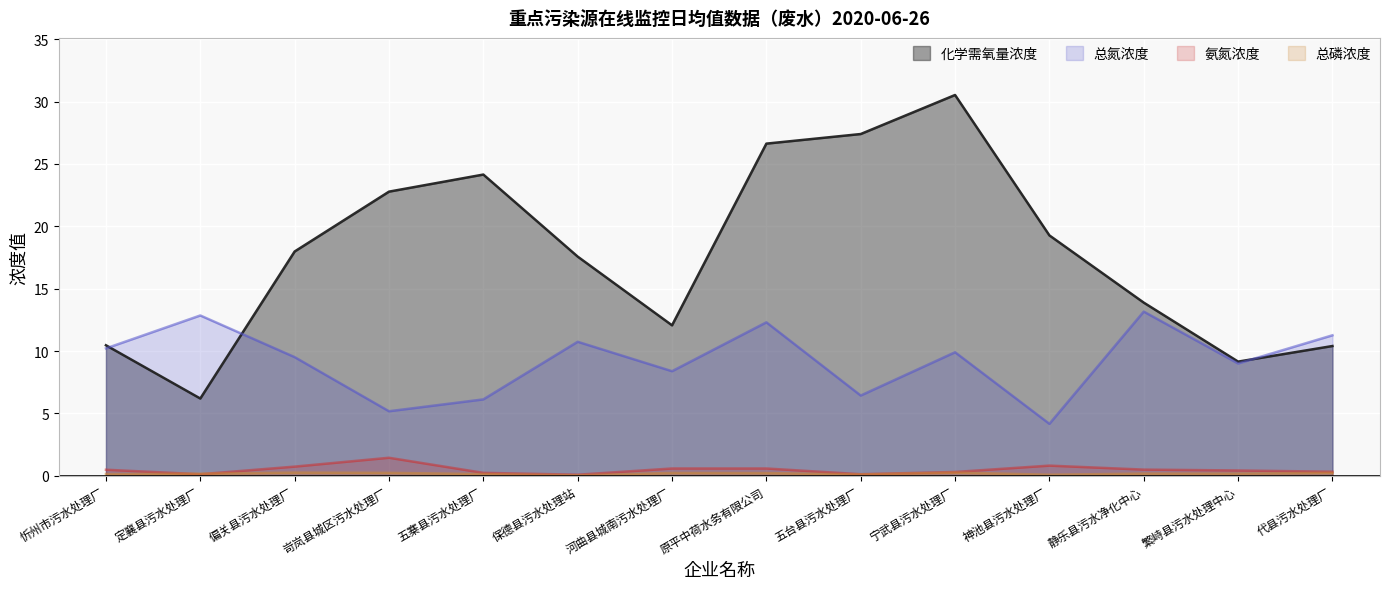

True or false: 氨氮浓度 has a value of 0.2 at 五台县污水处理厂.

False